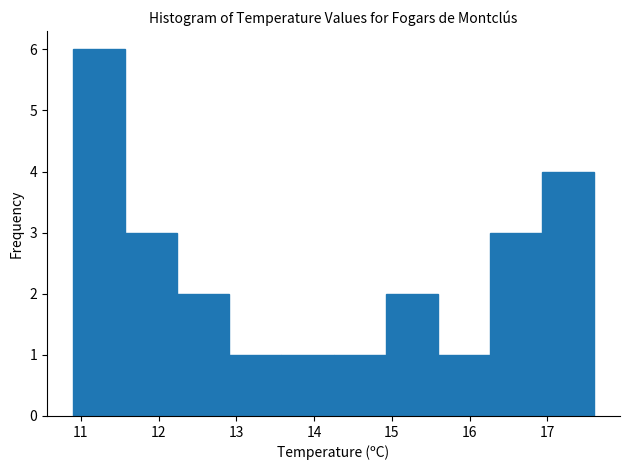

Reading left to right, list every bar in this chart as the range it spans on the x-axis followed by its height. Neither the bar edges nor the heights are printed on the chart, so give them approximately, as read against the axes.

10.90 to 11.57: 6
11.57 to 12.24: 3
12.24 to 12.91: 2
12.91 to 13.58: 1
13.58 to 14.25: 1
14.25 to 14.92: 1
14.92 to 15.59: 2
15.59 to 16.26: 1
16.26 to 16.93: 3
16.93 to 17.60: 4